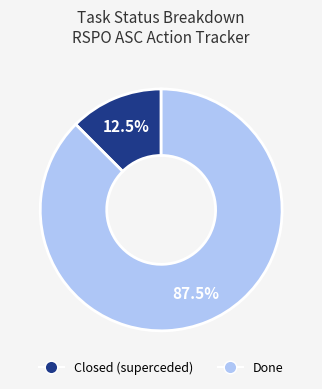

Count the number of slices in the pie.

2